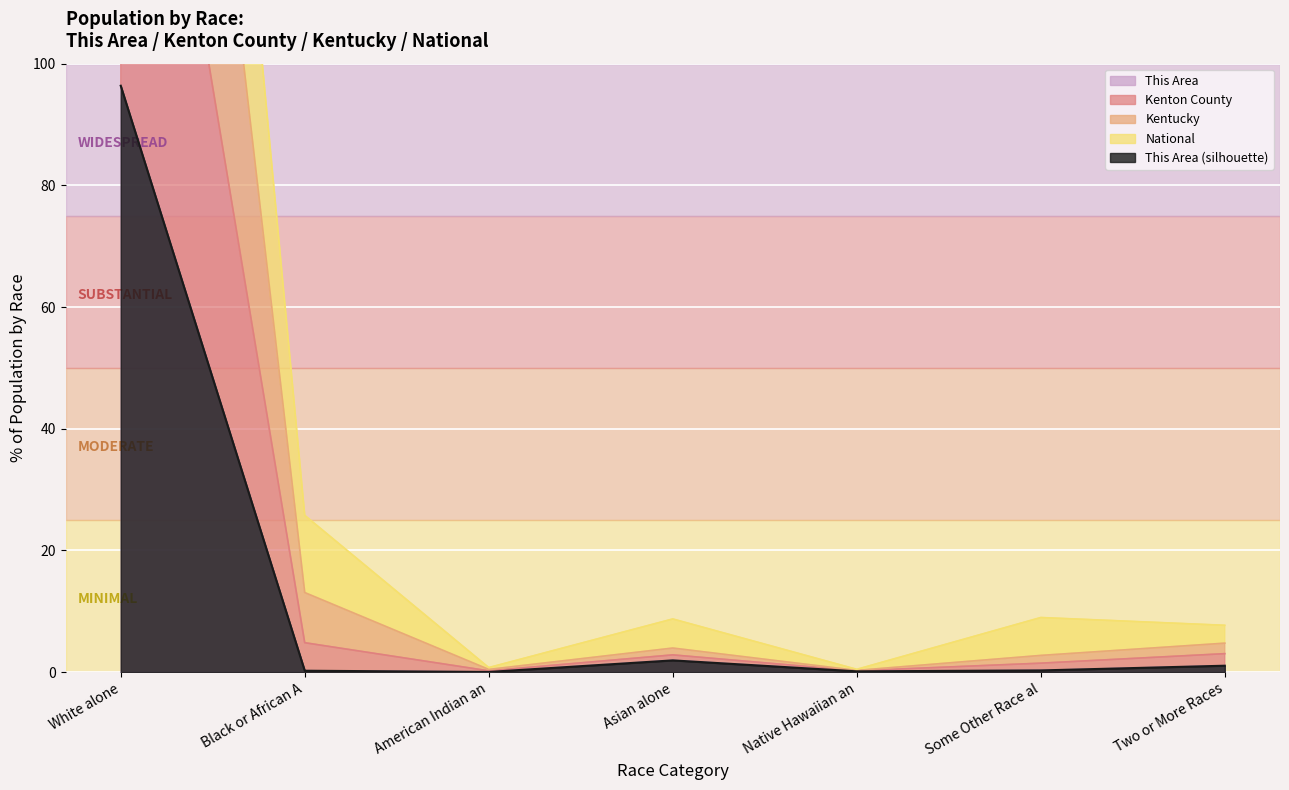

What is the sum of all National values?

200.0